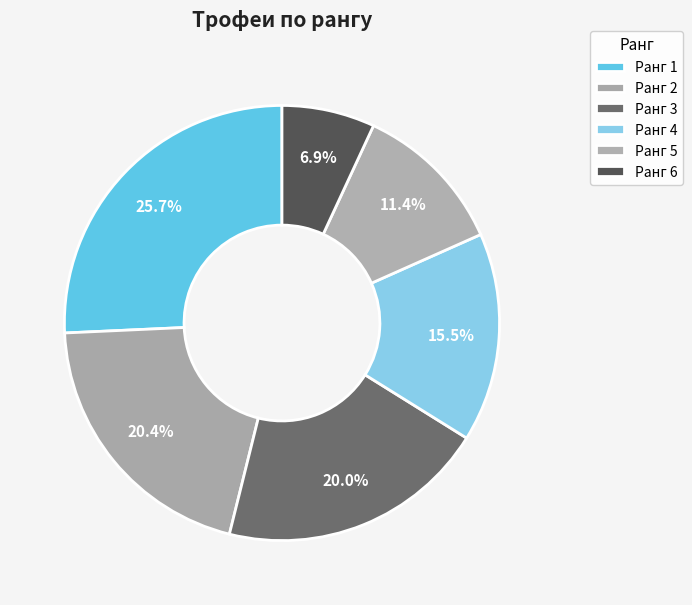

Count the number of slices in the pie.

6